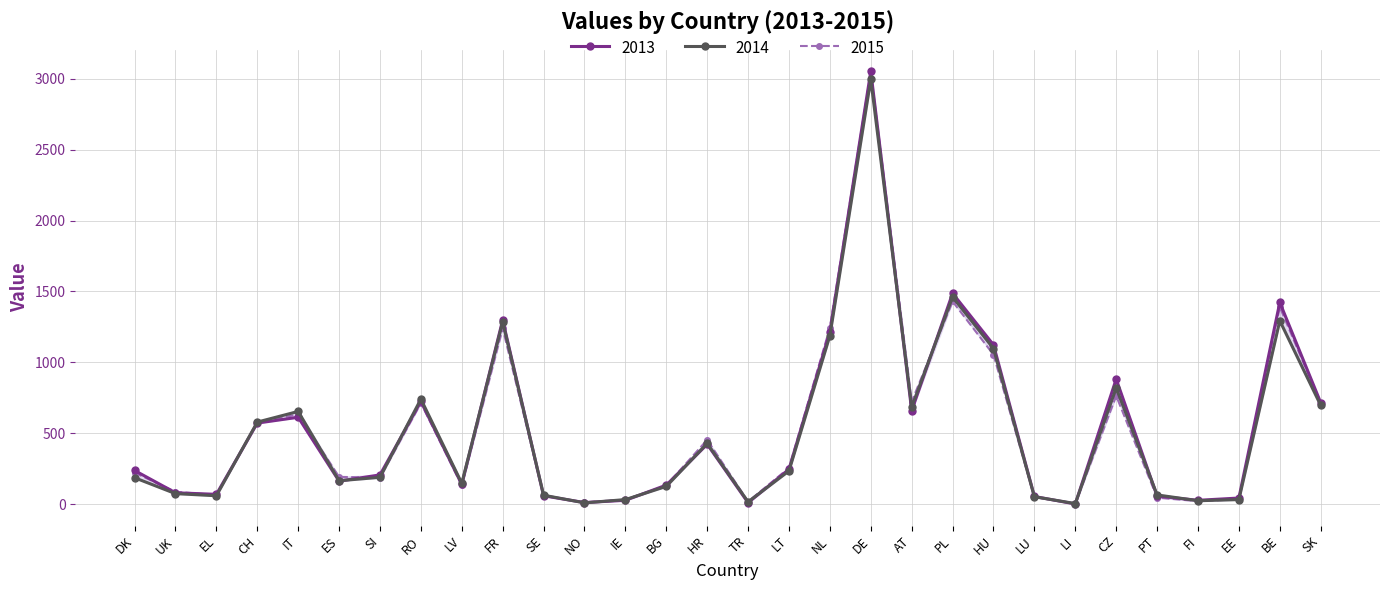

What is the greatest value displayed?

3051